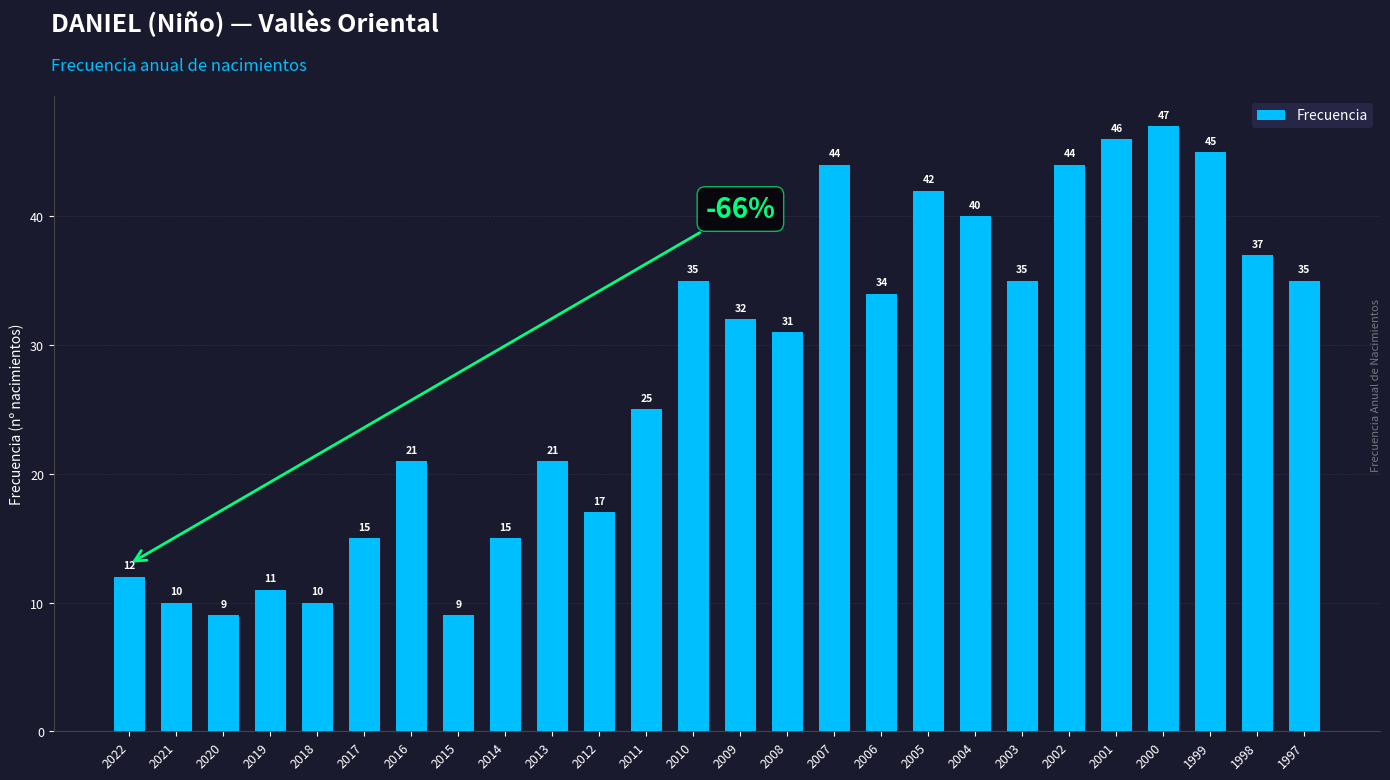

Reading left to right, what are all the values shown in this chart?

12	10	9	11	10	15	21	9	15	21	17	25	35	32	31	44	34	42	40	35	44	46	47	45	37	35